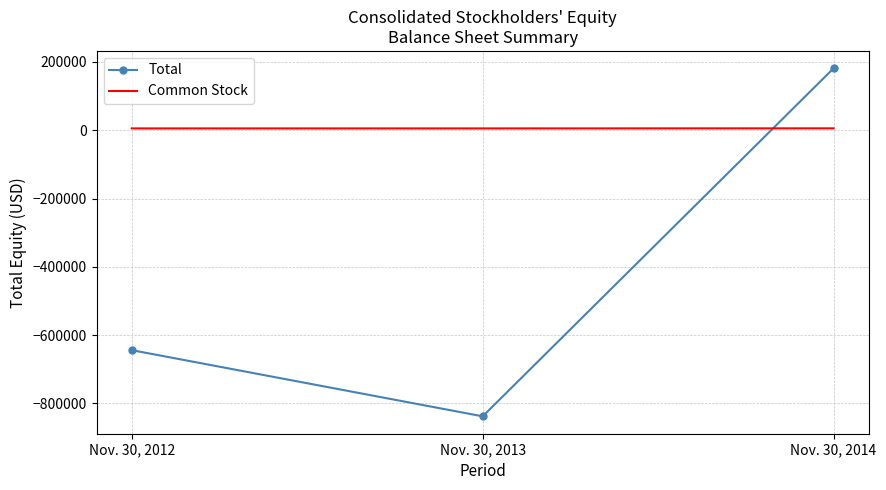

What is the difference between the Total values at Nov. 30, 2013 and Nov. 30, 2012?

193767